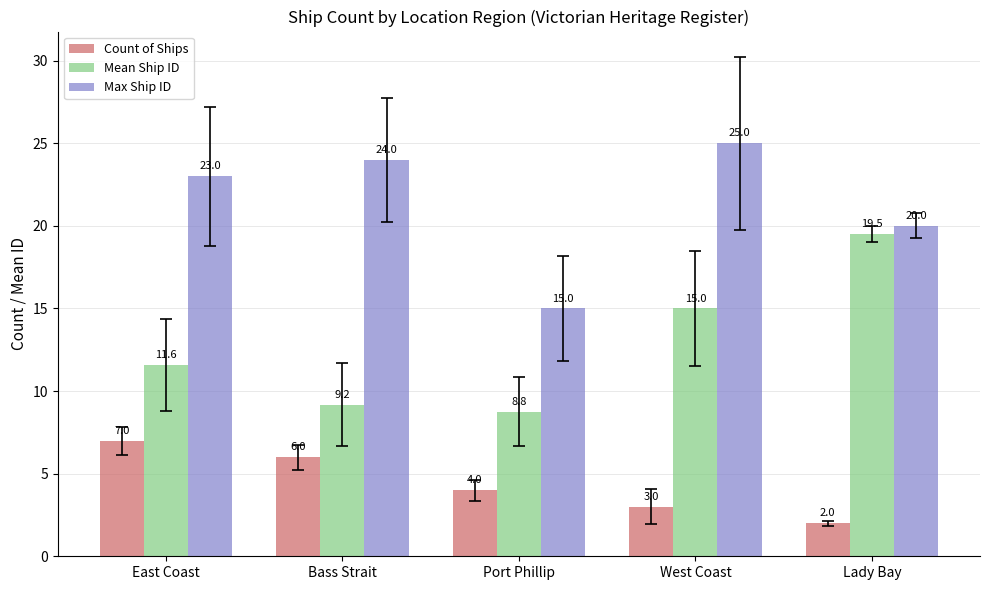

What is the difference between the Max Ship ID values at Bass Strait and West Coast?

1.0